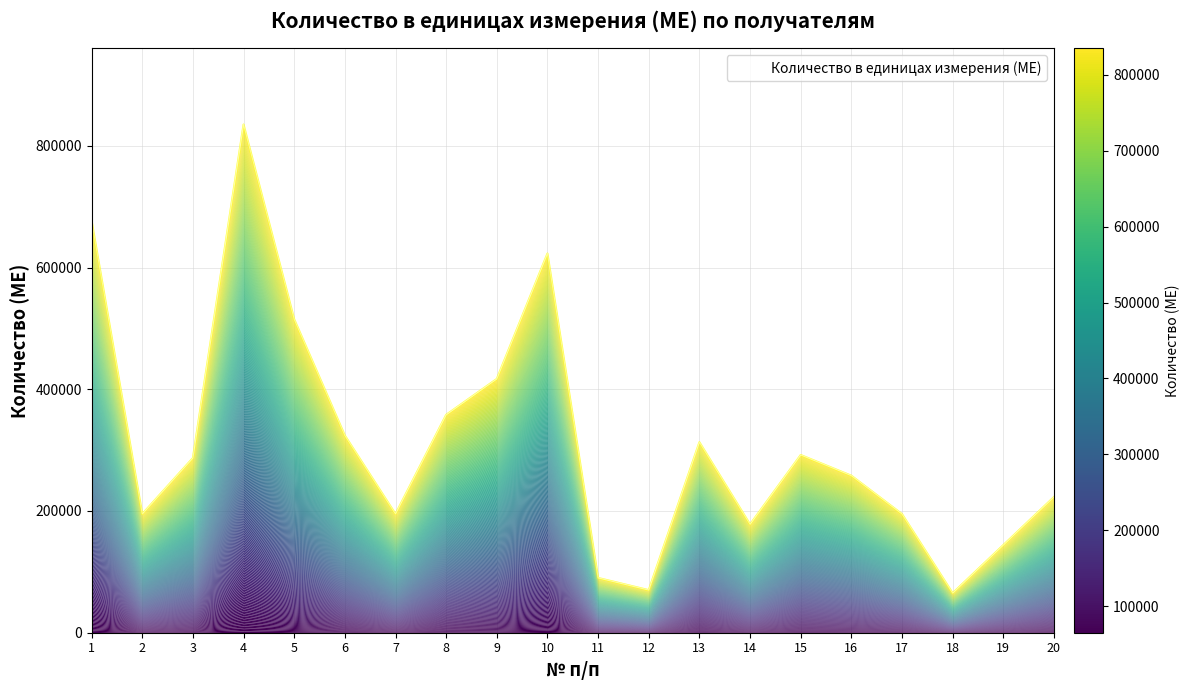

What is the value of the 2nd point from the left?

195000